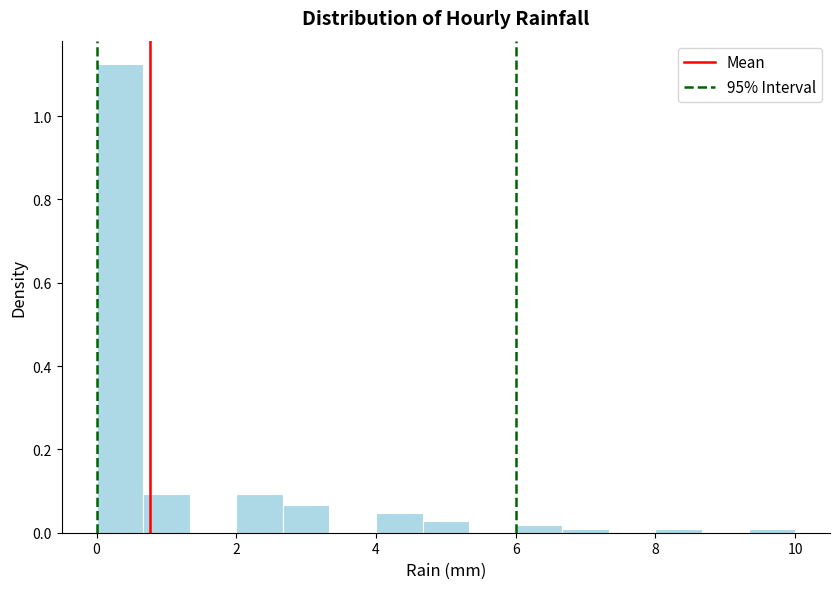

Read against the x-axis, roughly where is the centre of the tallest bar?

0.4